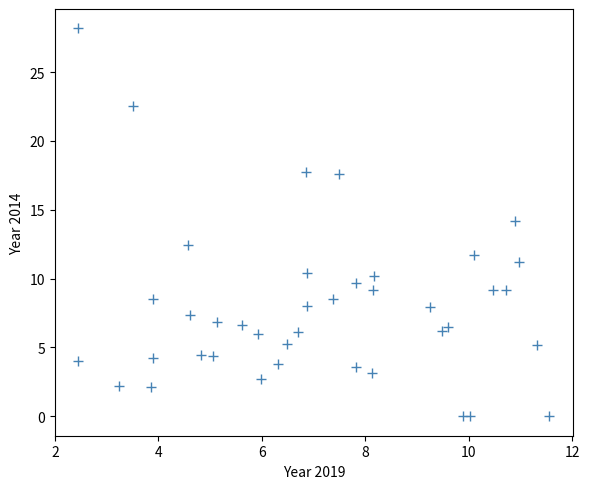

What is the range of Y values (max minus min)?

28.2